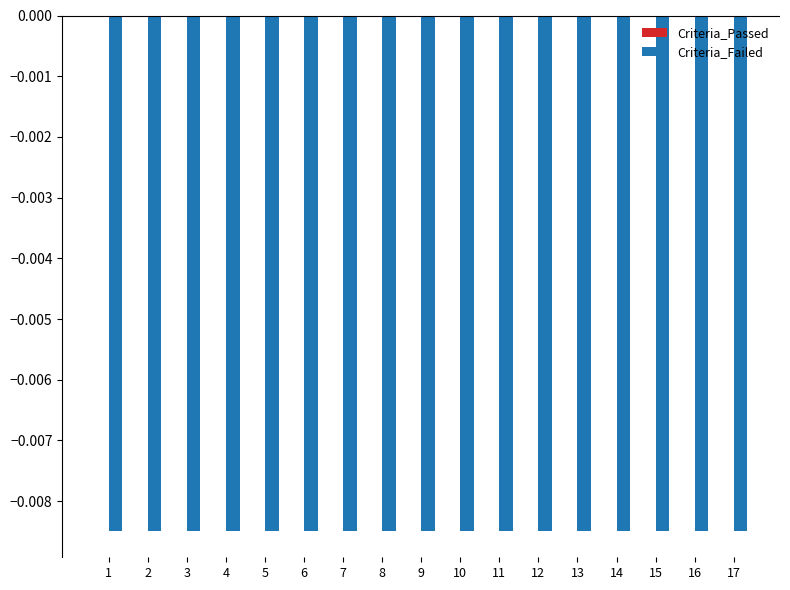

Rank the series at 14 from lowest to highest value.

Criteria_Failed, Criteria_Passed